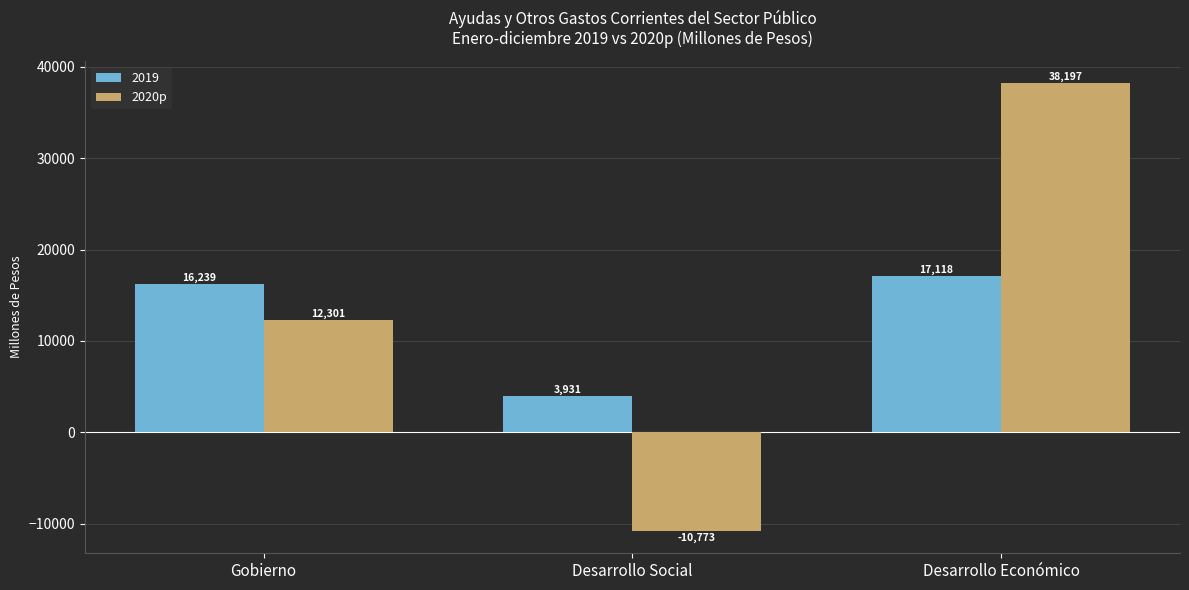

Which series has the largest total across all categories?

2020p